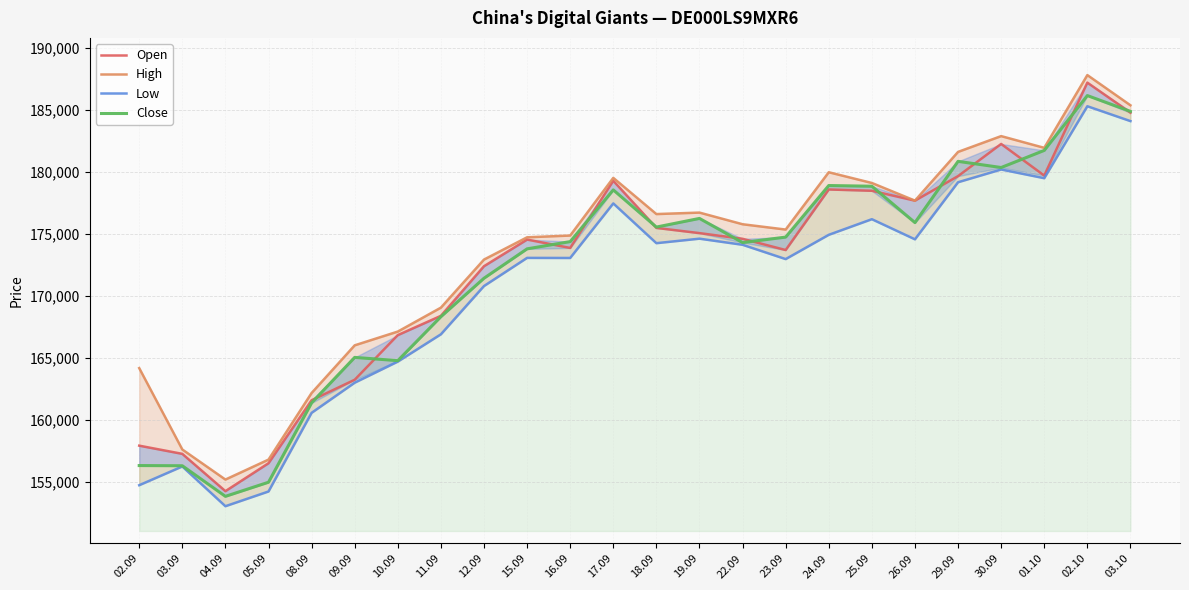

How many lines are shown in the chart?

4